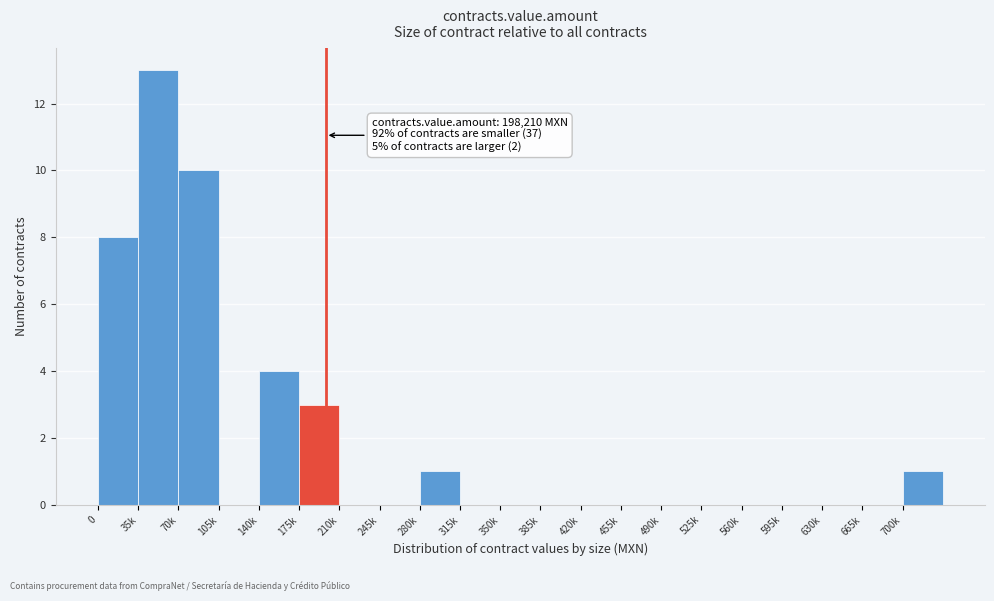

Reading right to left, what are all the values shown in this chart?

700k=1	665k=0	630k=0	595k=0	560k=0	525k=0	490k=0	455k=0	420k=0	385k=0	350k=0	315k=0	280k=1	245k=0	210k=0	175k=3	140k=4	105k=0	70k=10	35k=13	0=8